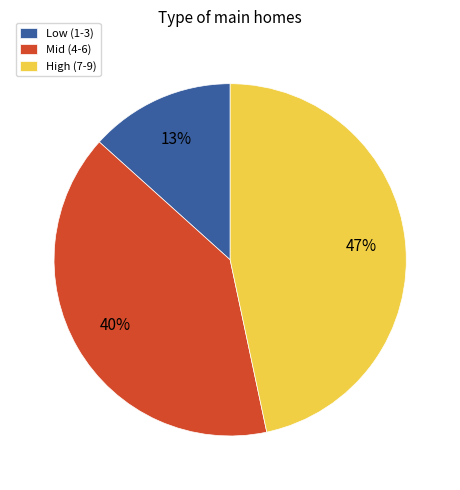

What is the largest slice in the pie chart?

High (7-9)